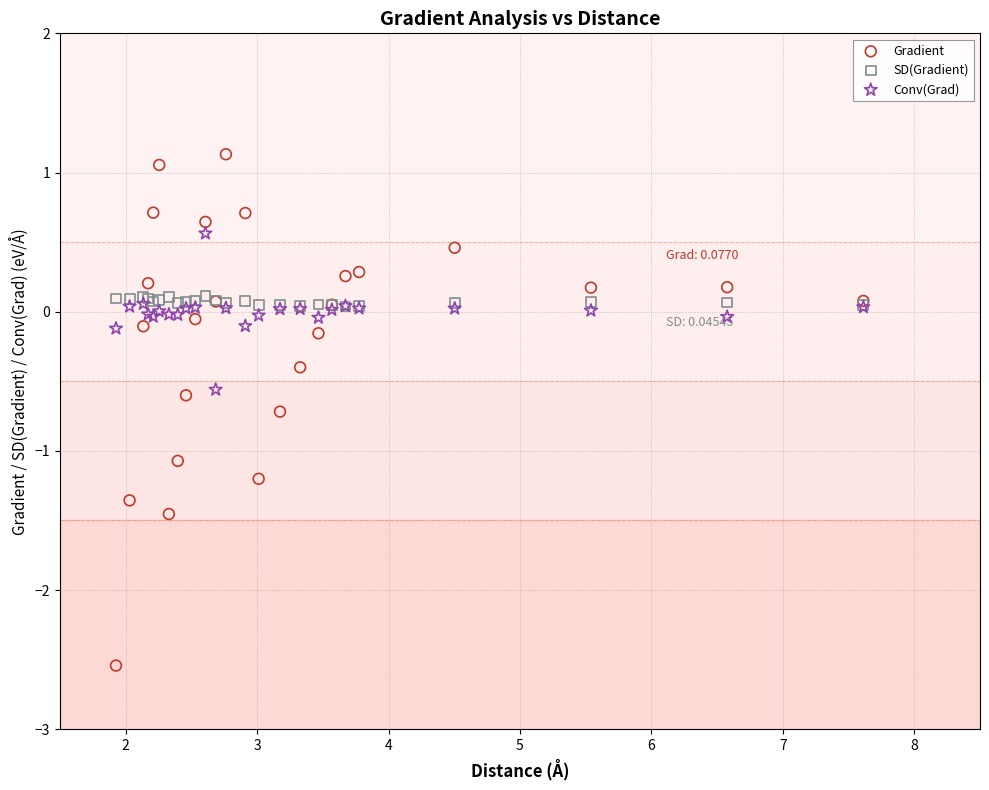

What are all the series names shown in the legend?

Gradient, SD(Gradient), Conv(Grad)